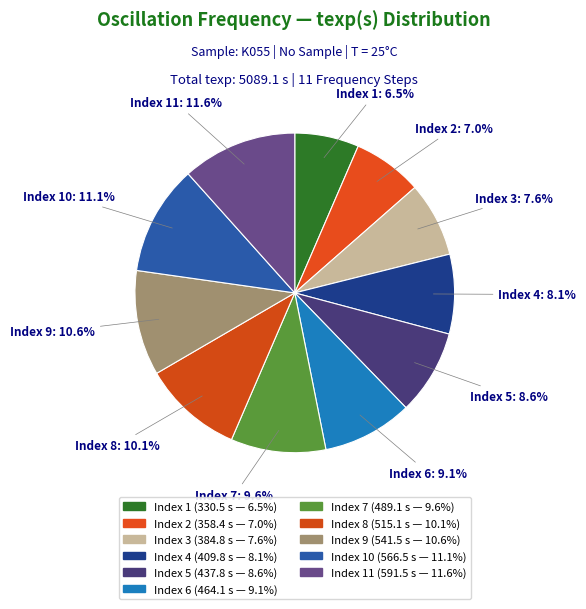

How many slices are in this pie chart?

11